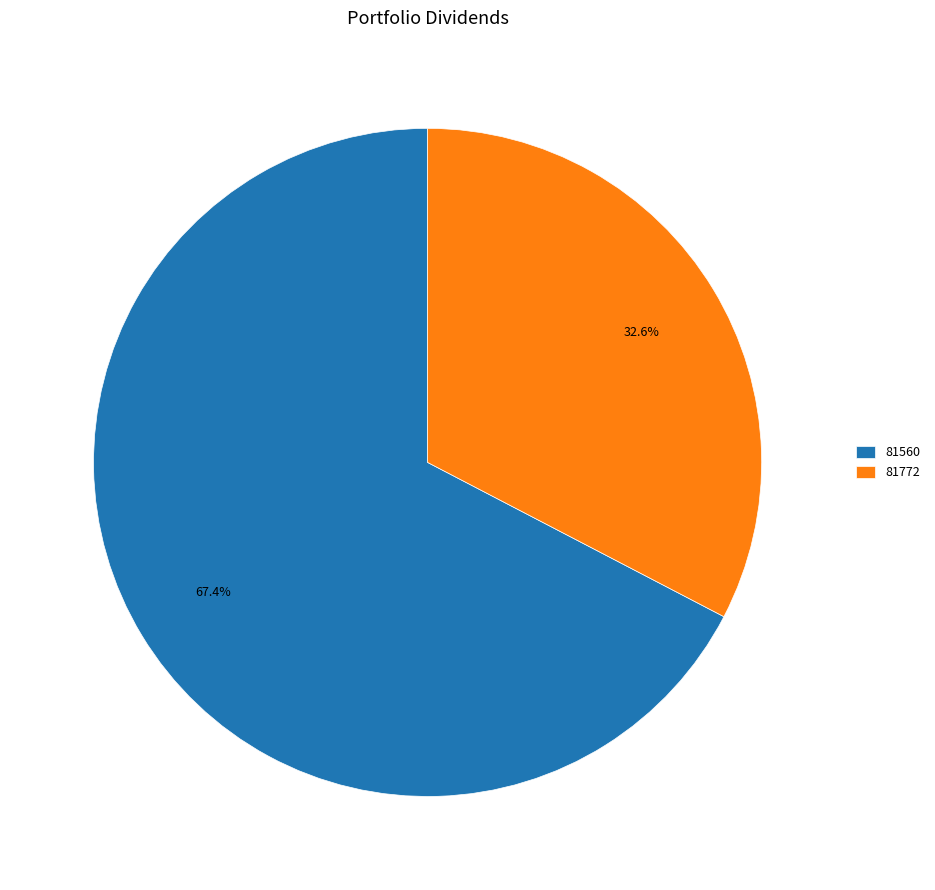

True or false: 81560 accounts for 67% of the total.

True